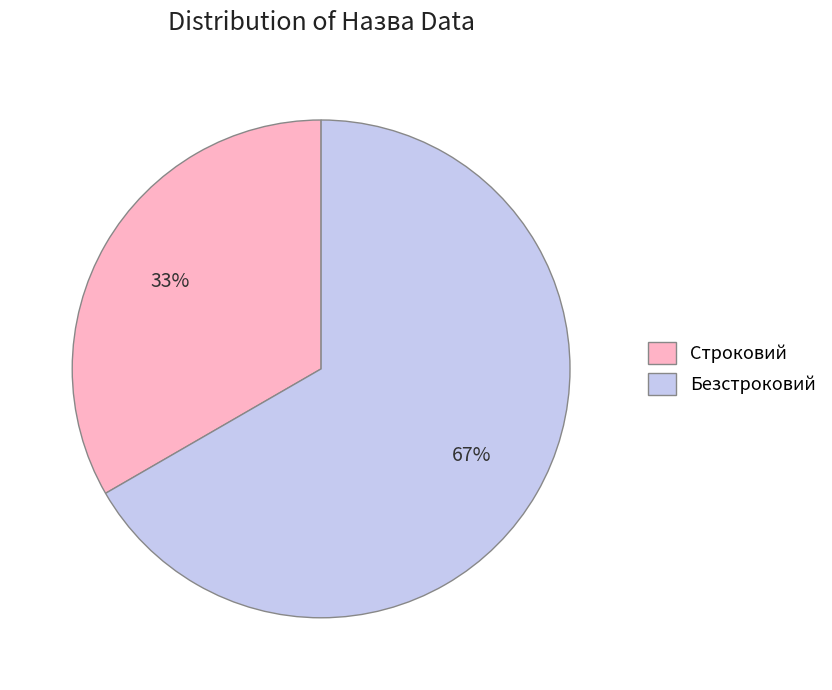

Rank the categories by value from lowest to highest.

Строковий, Безстроковий